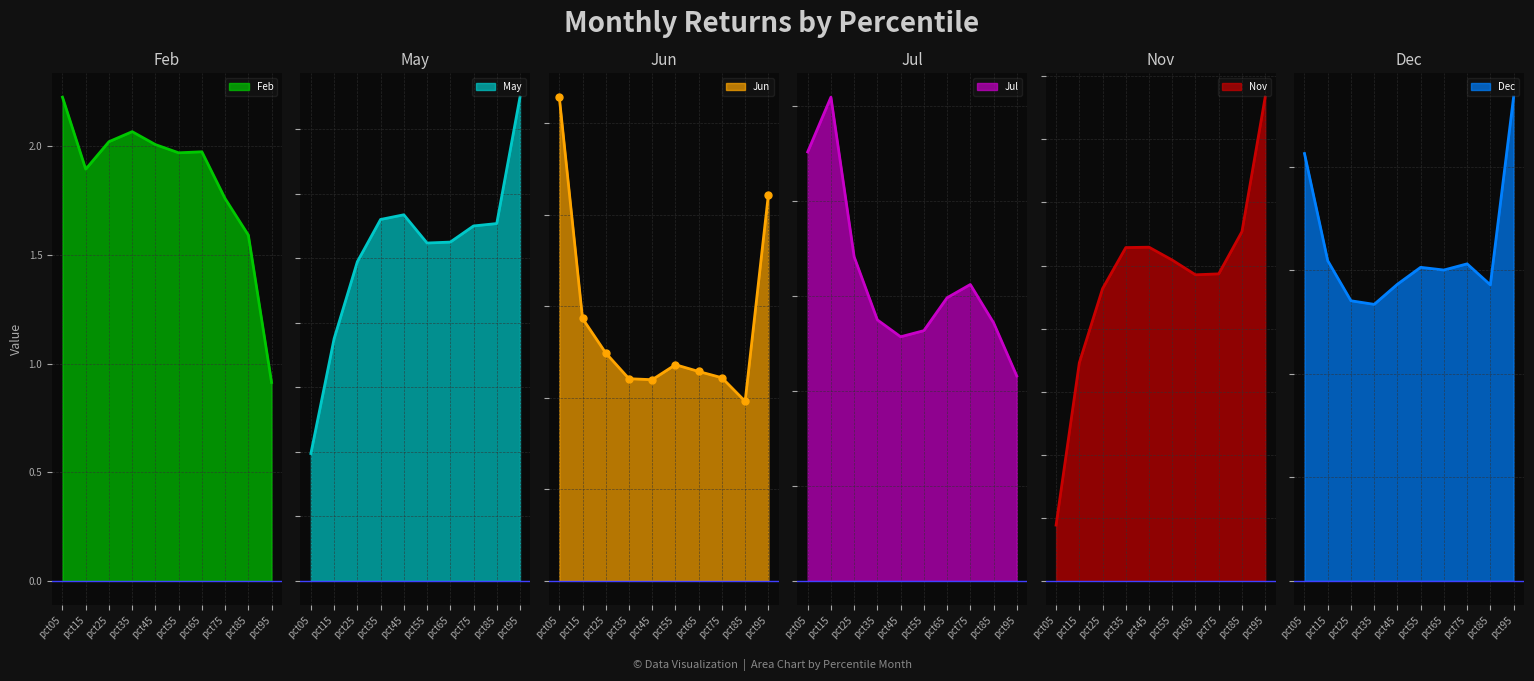

The Jun series shows 1.5 at pct05. True or false?

False